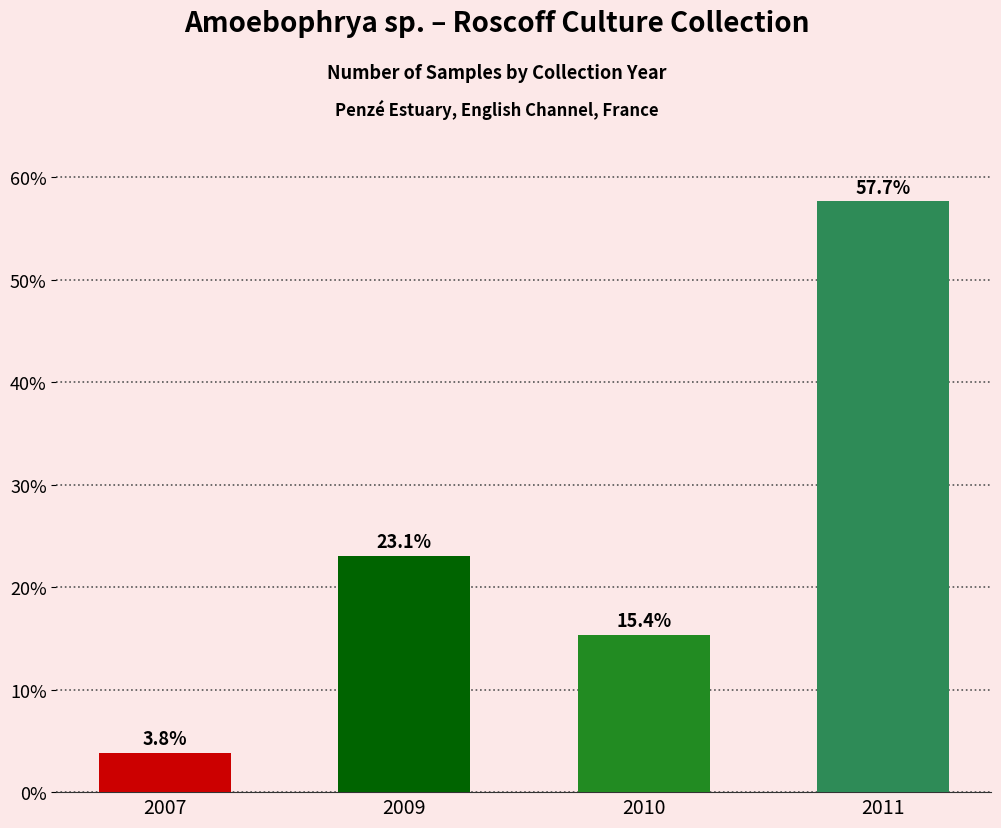

Reading right to left, what are all the values shown in this chart?

2011=57.7	2010=15.4	2009=23.1	2007=3.8